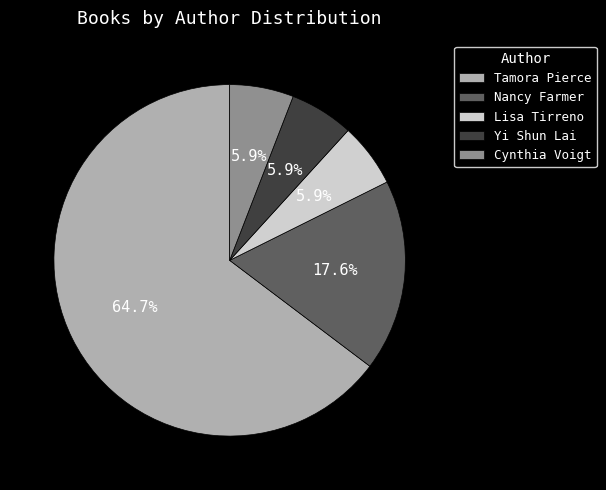

Combined, do Nancy Farmer and Tamora Pierce account for over 50%?

Yes